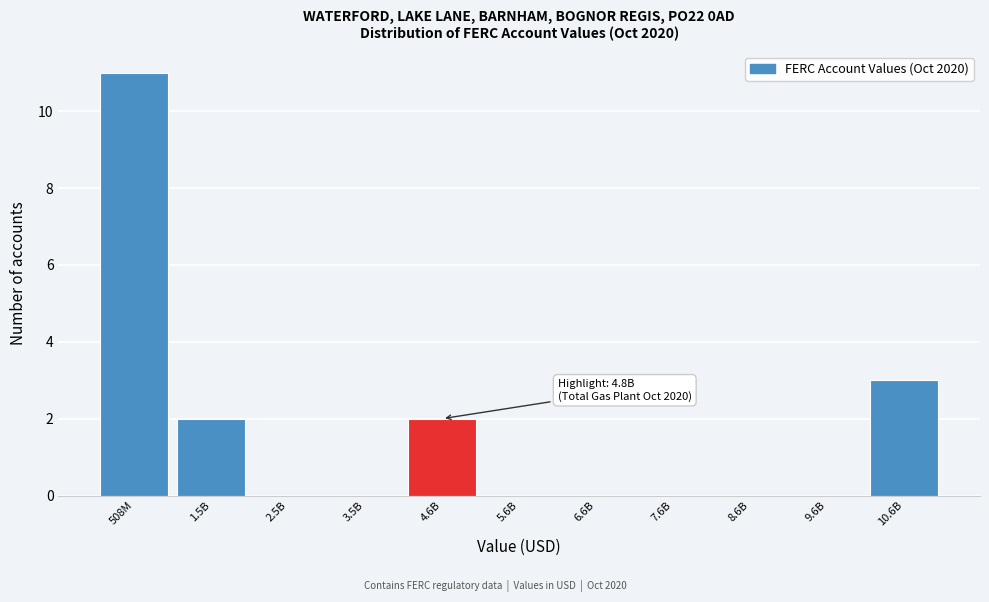

Reading left to right, what are all the values shown in this chart?

508M=11	1.5B=2	2.5B=0	3.5B=0	4.6B=2	5.6B=0	6.6B=0	7.6B=0	8.6B=0	9.6B=0	10.6B=3